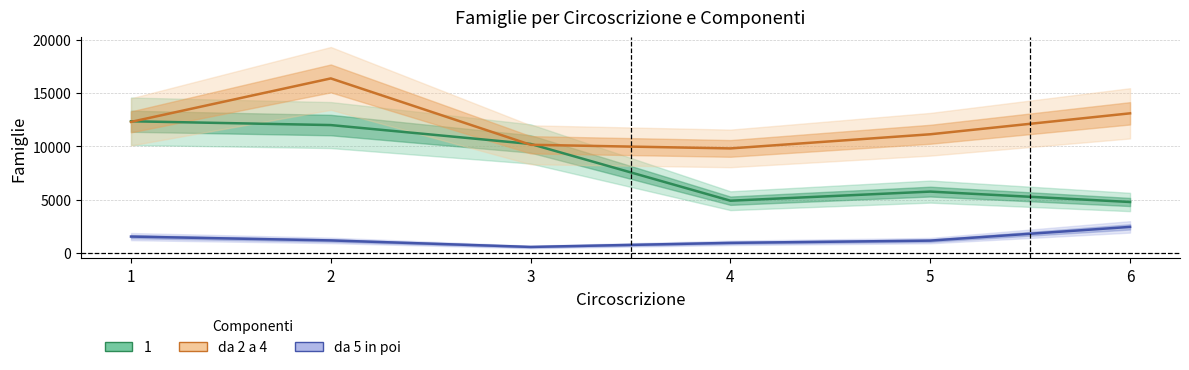

Rank the series by their average value, from lowest to highest.

da 5 in poi, da 2 a 4